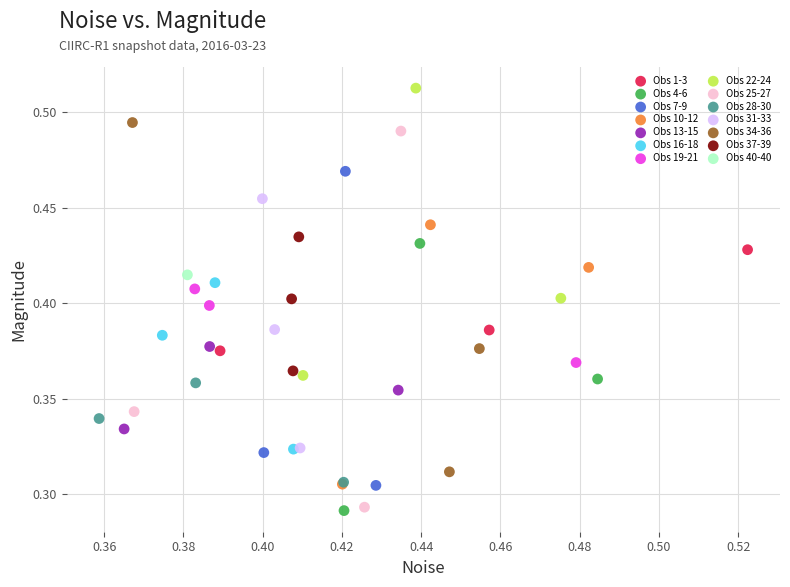

What are all the series names shown in the legend?

Obs 1-3, Obs 4-6, Obs 7-9, Obs 10-12, Obs 13-15, Obs 16-18, Obs 19-21, Obs 22-24, Obs 25-27, Obs 28-30, Obs 31-33, Obs 34-36, Obs 37-39, Obs 40-40